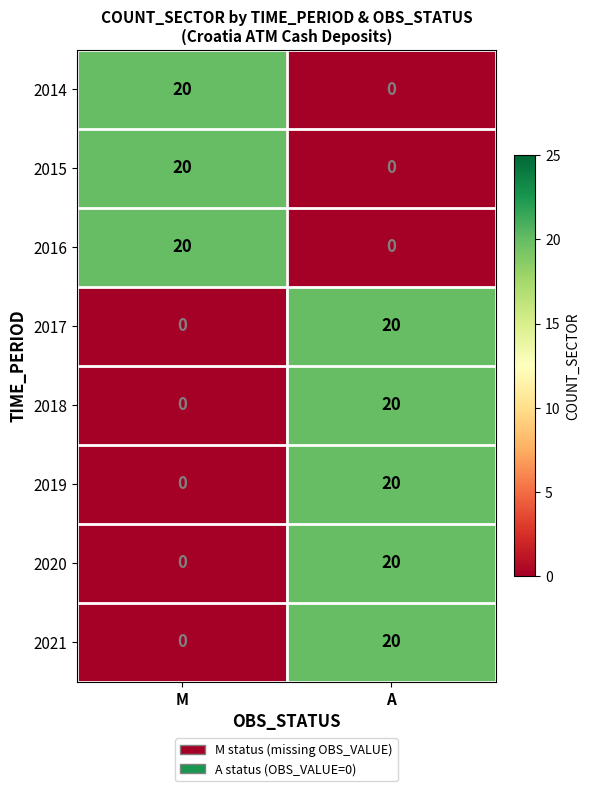

Rank the categories by 2018 value from lowest to highest.

M, A